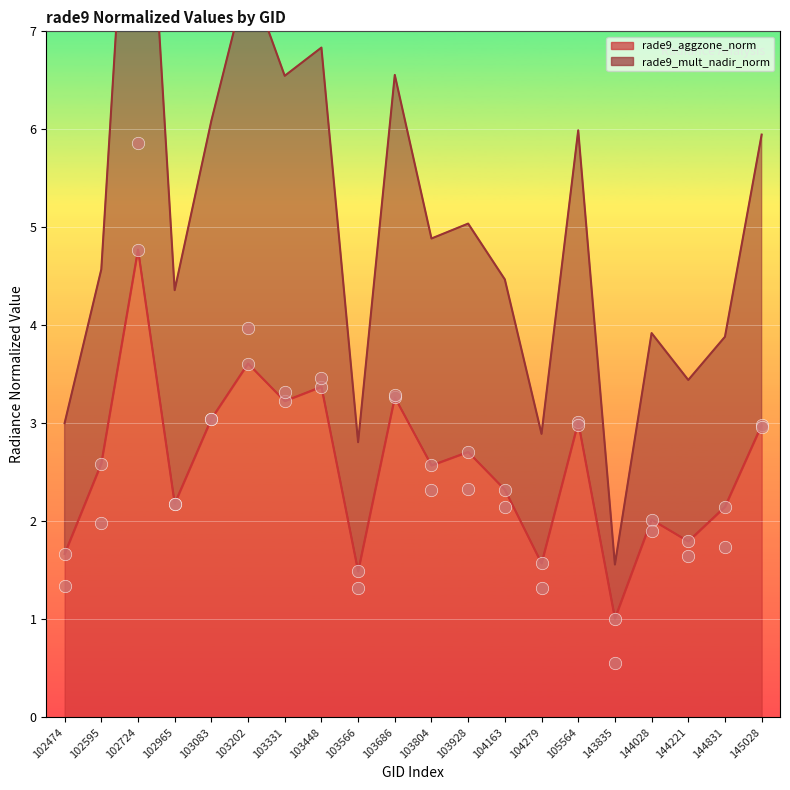

What are all the series names shown in the legend?

rade9_aggzone_norm, rade9_mult_nadir_norm